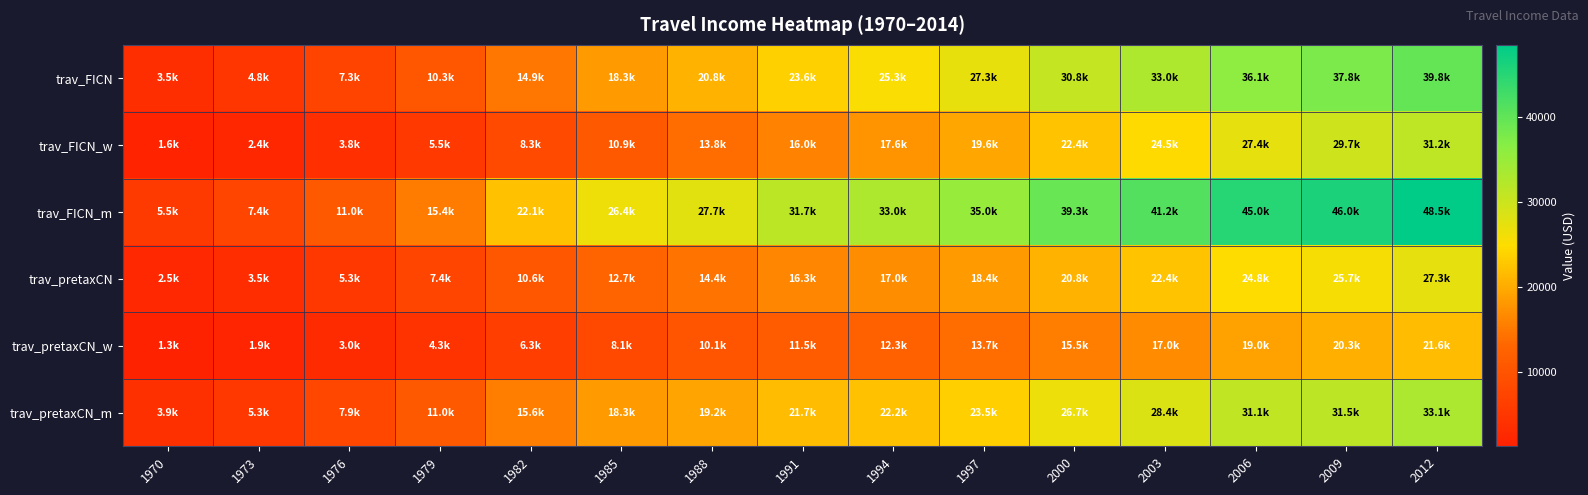

What is the spread (max minus min) of values at 1994?

20646.1